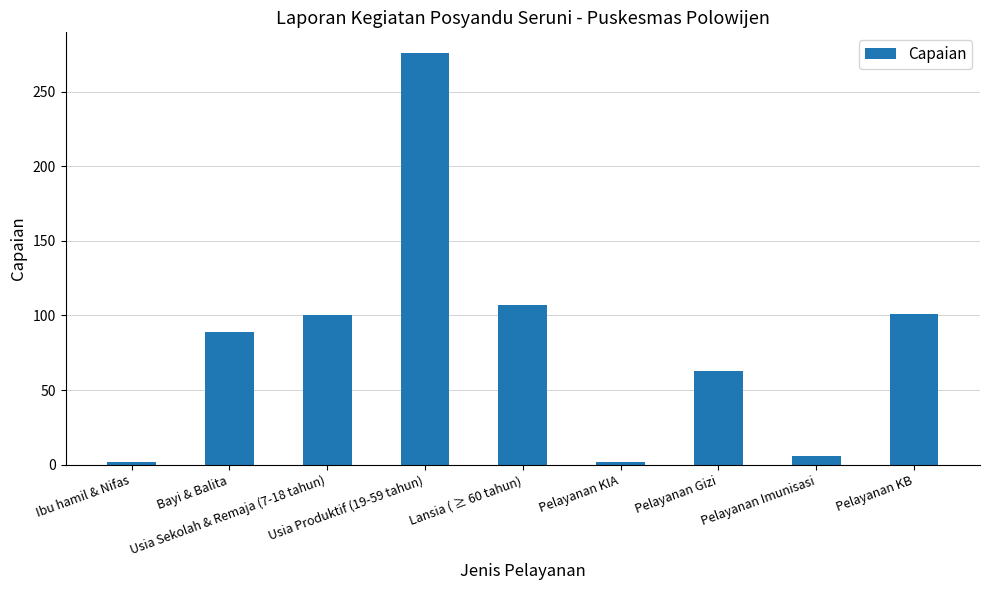

What is the average value?

83